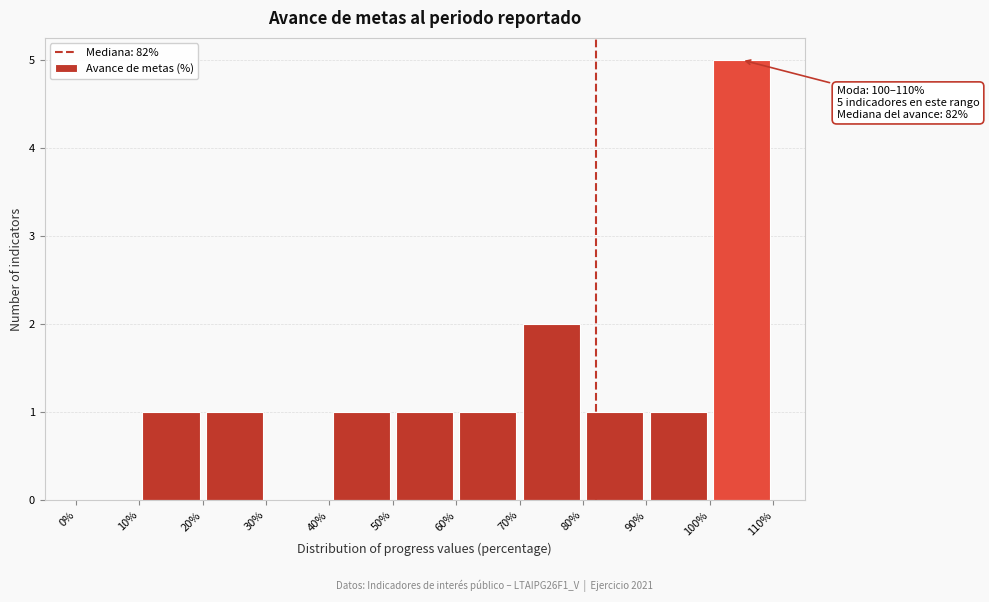

Which range on the x-axis has the tallest bar?

100% to 110%